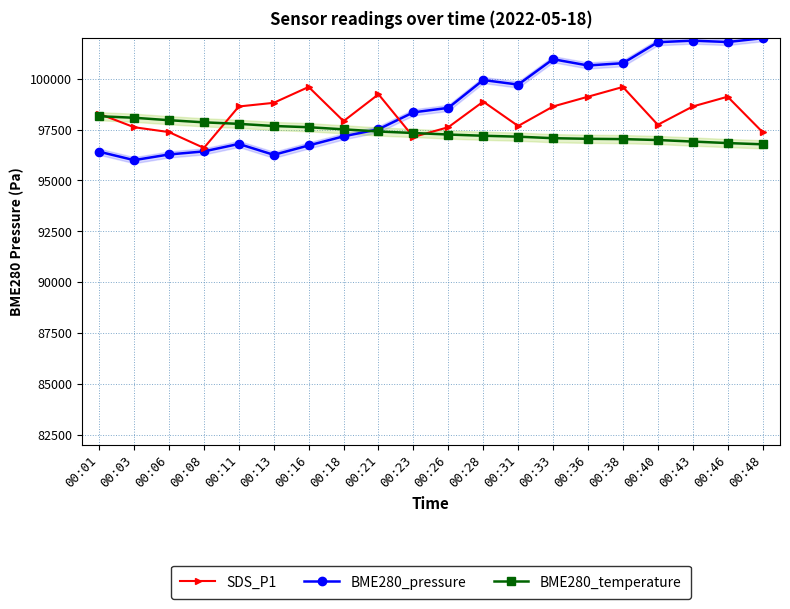

Count the number of categories in the chart.

20